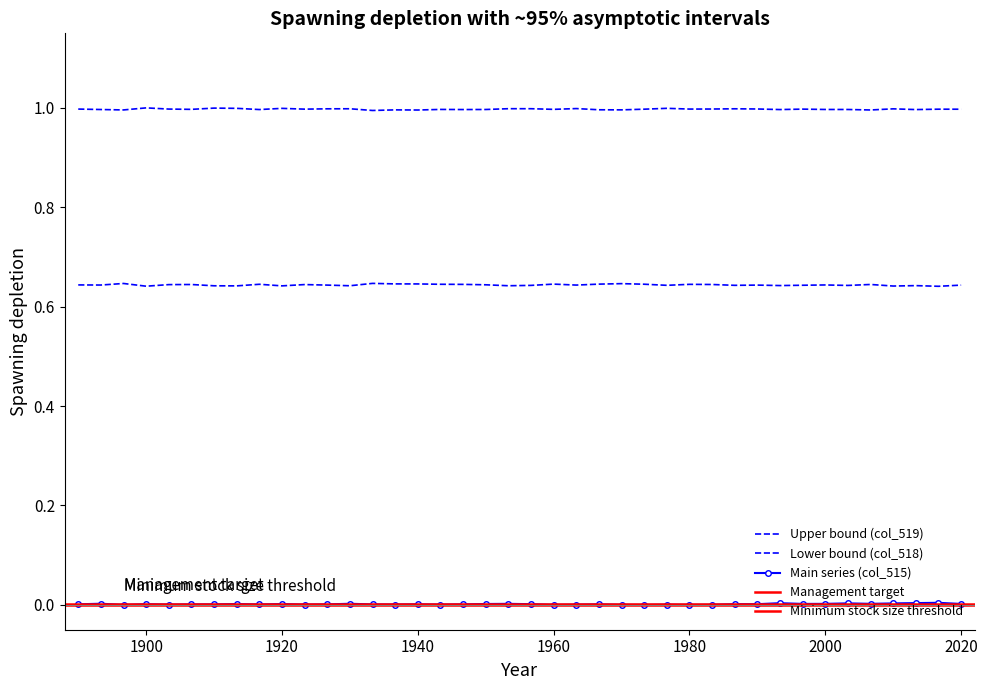

The col_518 series shows 1.0 at 101. True or false?

False